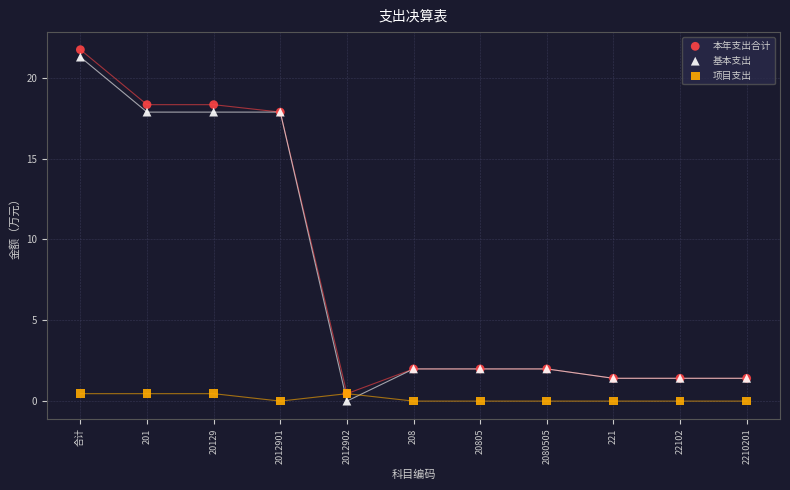

Which series contains the highest Y value?

本年支出合计